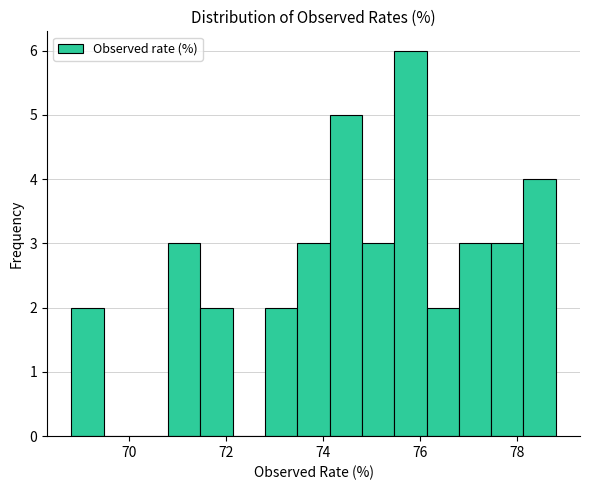

Around what value on the x-axis is the tallest bar? Give the approximate position of its centre, as read against the axis.

75.8